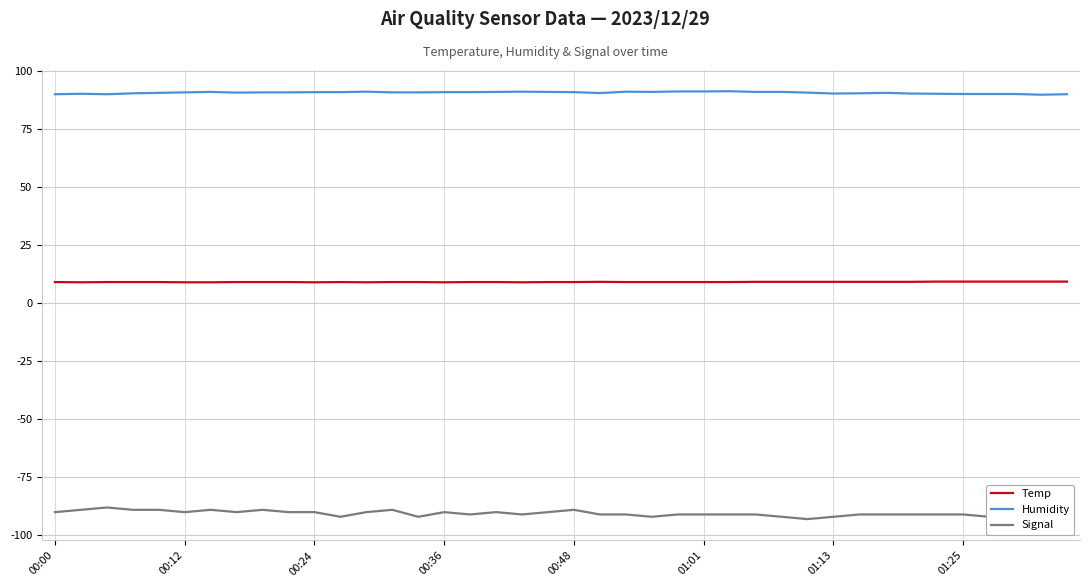

True or false: Signal and Temp cross at least once.

False